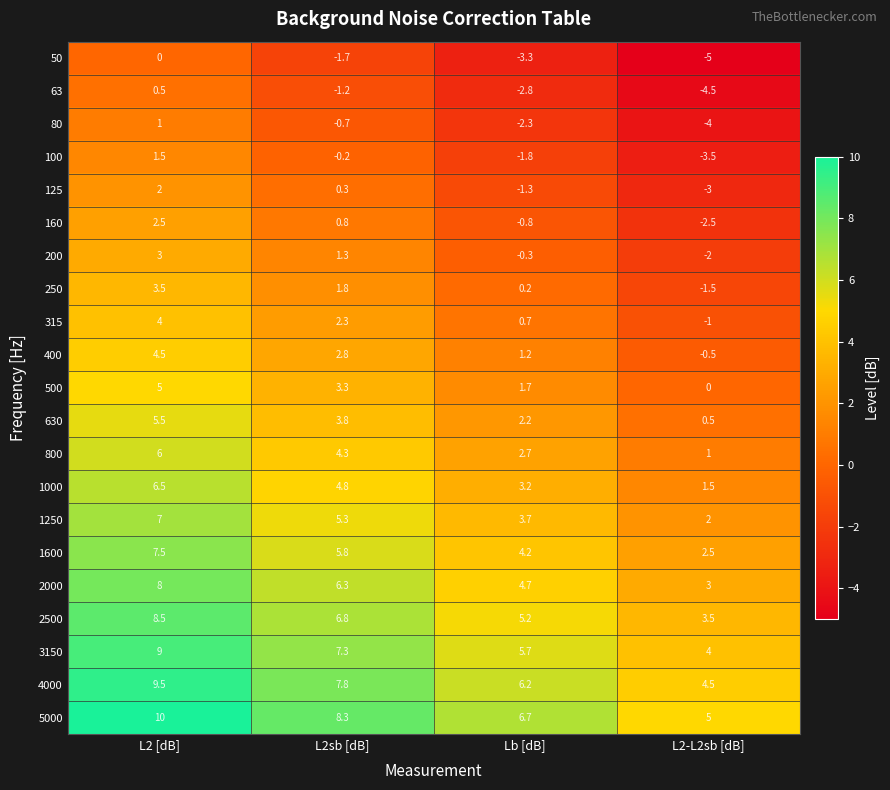

What is the total value across all series at L2sb [dB]?

69.3